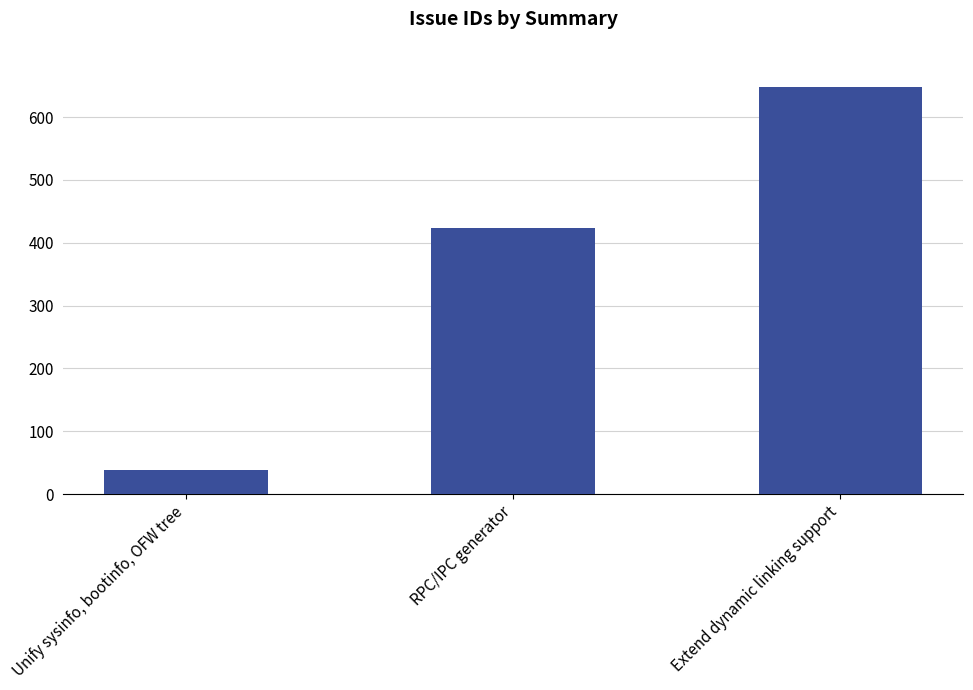

The value at RPC/IPC generator is 633. True or false?

False